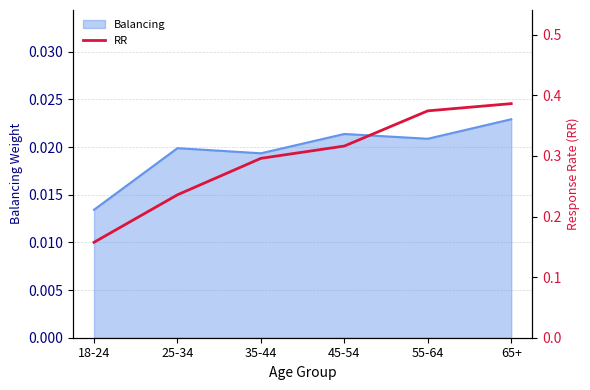

Where is Balancing nearest to the value 0?

18-24